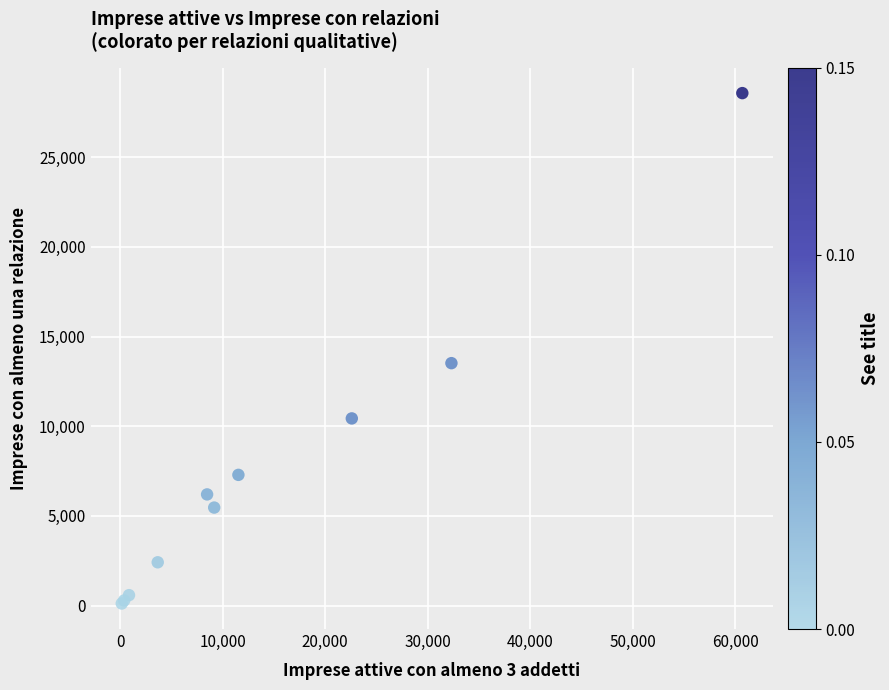

What Y value in the scatter plot is closest to 14347?

13520